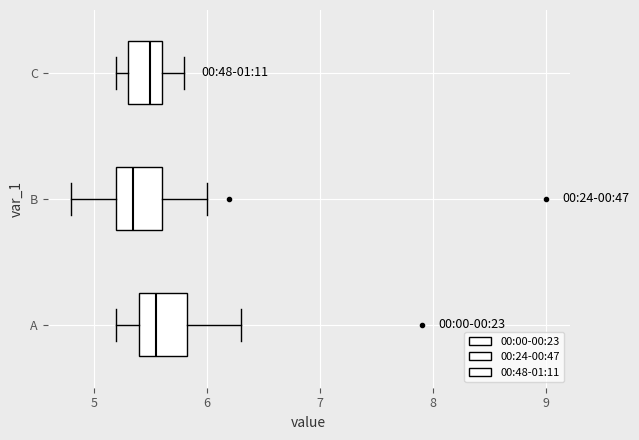

Where does the right whisker of the box for C end on the x-axis? The values are not printed on the chart, so give them approximately, as read against the axis.

5.8